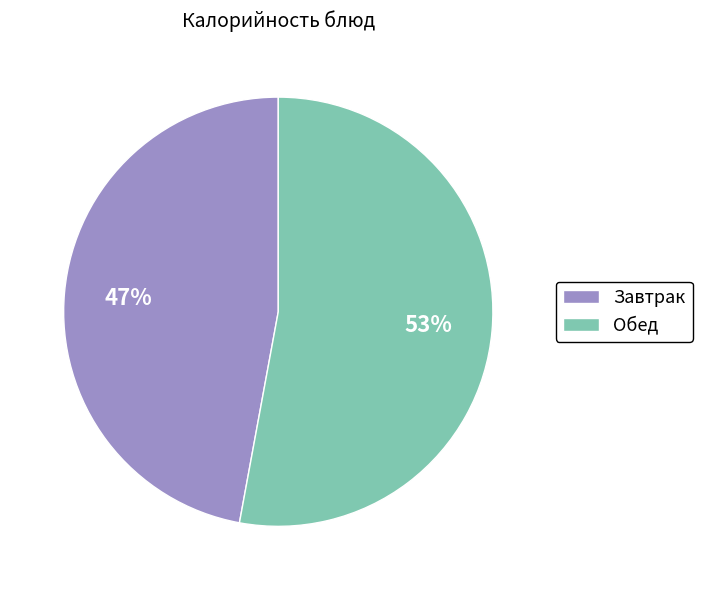

What is the largest slice in the pie chart?

Обед